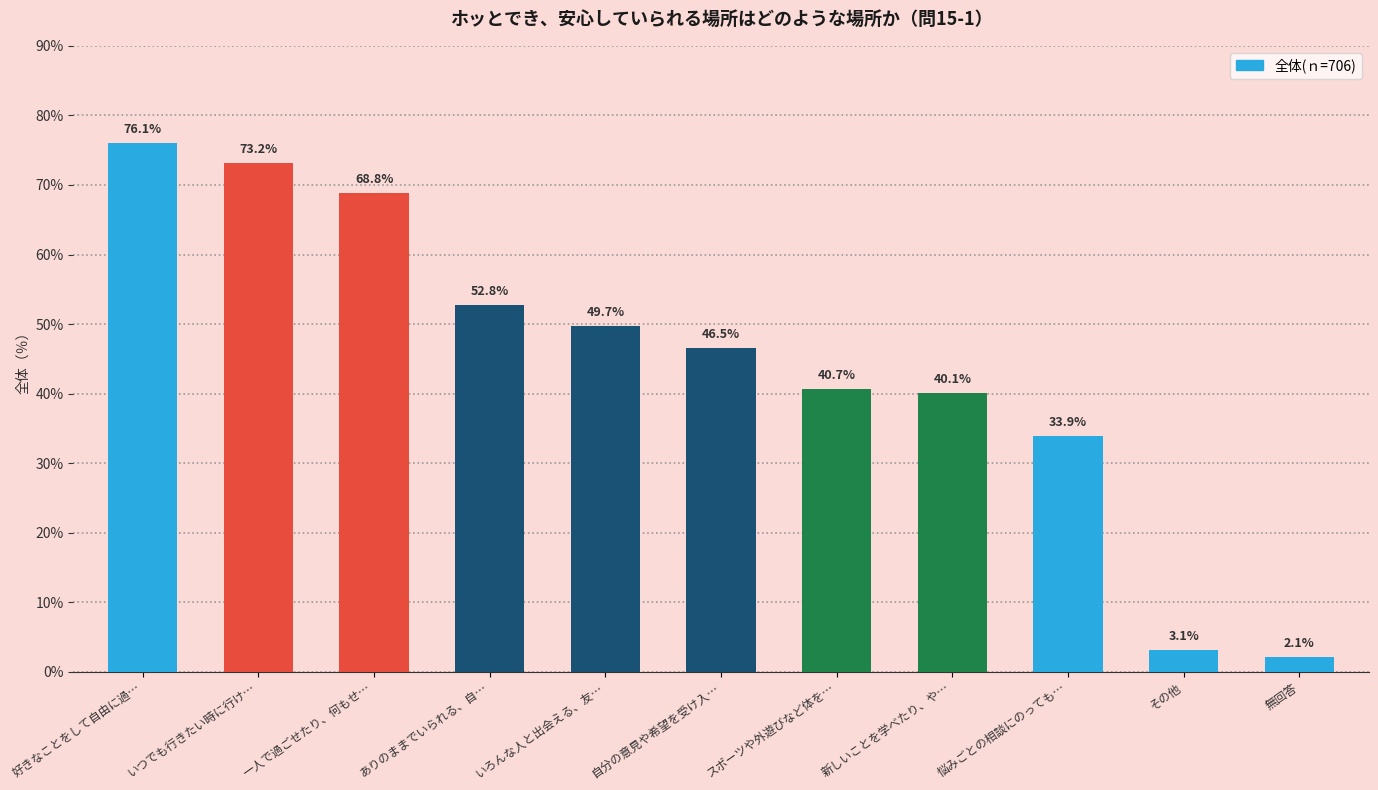

List the labels in order of value, largest first.

好きなことをして自由に過…, いつでも行きたい時に行け…, 一人で過ごせたり、何もせ…, ありのままでいられる、自…, いろんな人と出会える、友…, 自分の意見や希望を受け入…, スポーツや外遊びなど体を…, 新しいことを学べたり、や…, 悩みごとの相談にのっても…, その他, 無回答